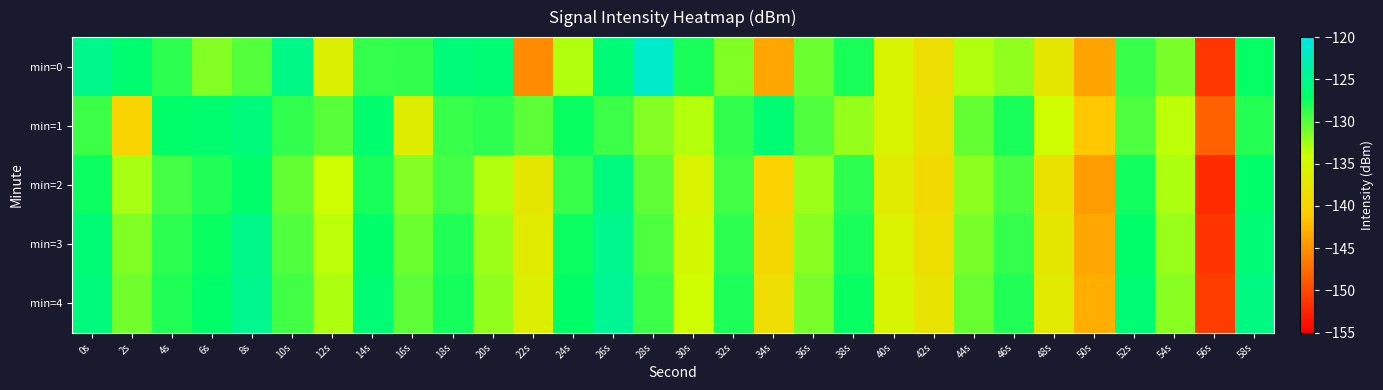

How many categories are shown in the chart?

30